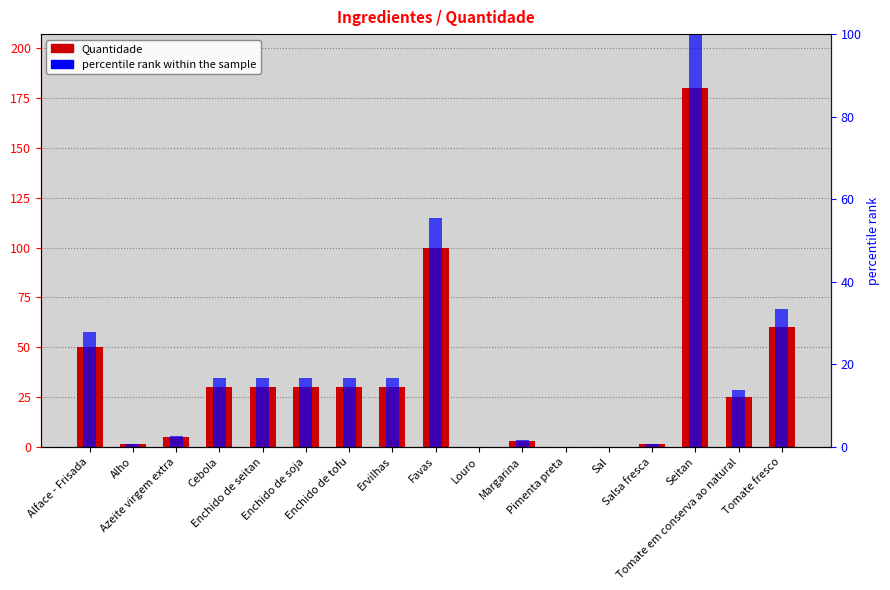

At how many categories does at least one series exceed 60?

2